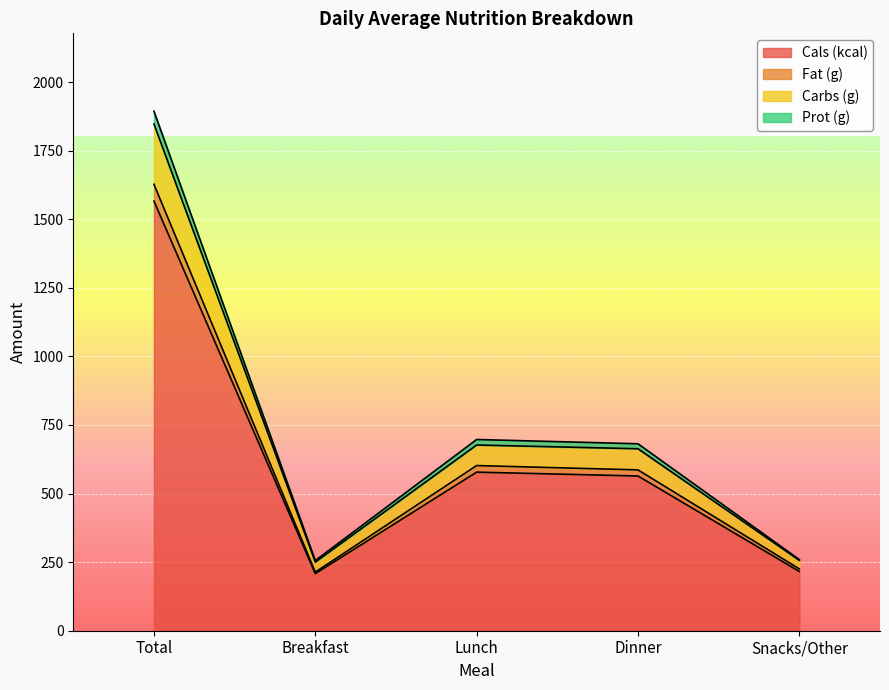

What is the approximate value of Cals (kcal) at Total?

1566.0